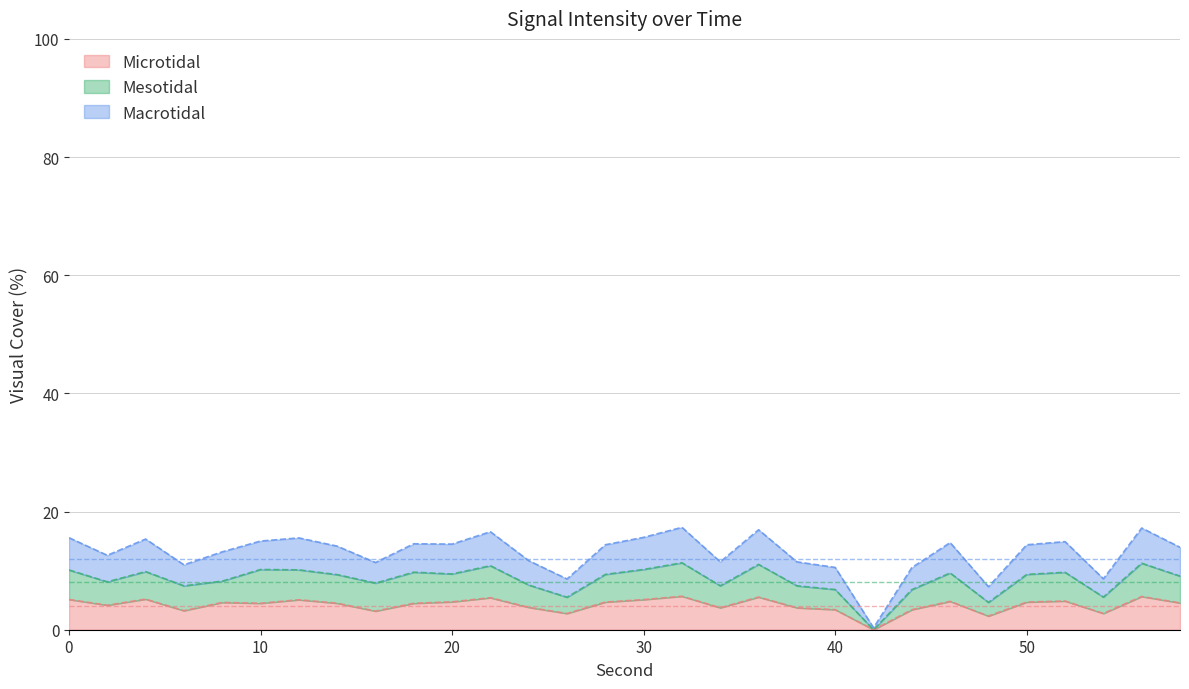

Reading right to left, transcribe all the data shown in this chart.

Microtidal: 58=4.5	56=5.6	54=2.8	52=4.9	50=4.7	48=2.3	46=4.8	44=3.4	42=0.0	40=3.4	38=3.7	36=5.5	34=3.7	32=5.7	30=5.1	28=4.7	26=2.8	24=3.8	22=5.4	20=4.7	18=4.5	16=3.2	14=4.5	12=5.1	10=4.5	8=4.6	6=3.2	4=5.2	2=4.1	0=5.1
Mesotidal: 58=9.1	56=11.3	54=5.5	52=9.7	50=9.4	48=4.6	46=9.6	44=6.8	42=0.0	40=6.8	38=7.4	36=11.1	34=7.4	32=11.3	30=10.2	28=9.4	26=5.5	24=7.6	22=10.8	20=9.4	18=9.7	16=7.9	14=9.3	12=10.1	10=10.2	8=8.2	6=7.4	4=9.8	2=8.1	0=10.1
Macrotidal: 58=14.0	56=17.2	54=8.6	52=14.9	50=14.4	48=7.3	46=14.7	44=10.5	42=0.3	40=10.5	38=11.5	36=16.9	34=11.5	32=17.3	30=15.6	28=14.4	26=8.6	24=11.7	22=16.6	20=14.5	18=14.5	16=11.4	14=14.1	12=15.5	10=15.0	8=13.2	6=11.0	4=15.4	2=12.6	0=15.6